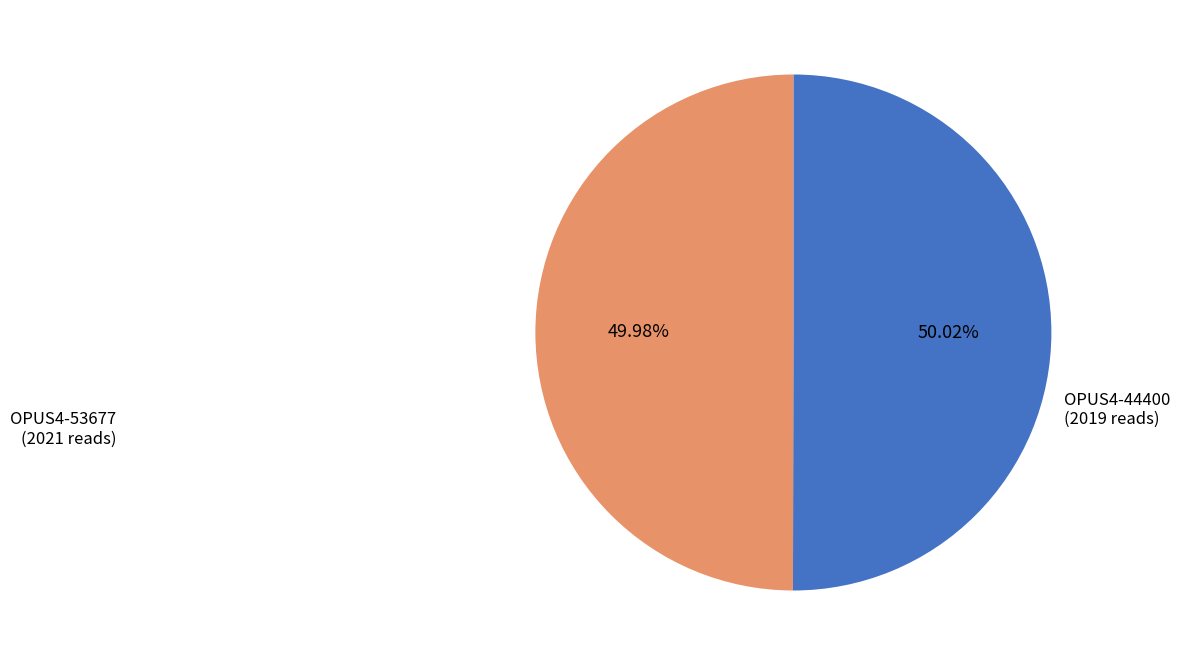

Does any single category account for the majority?

Yes